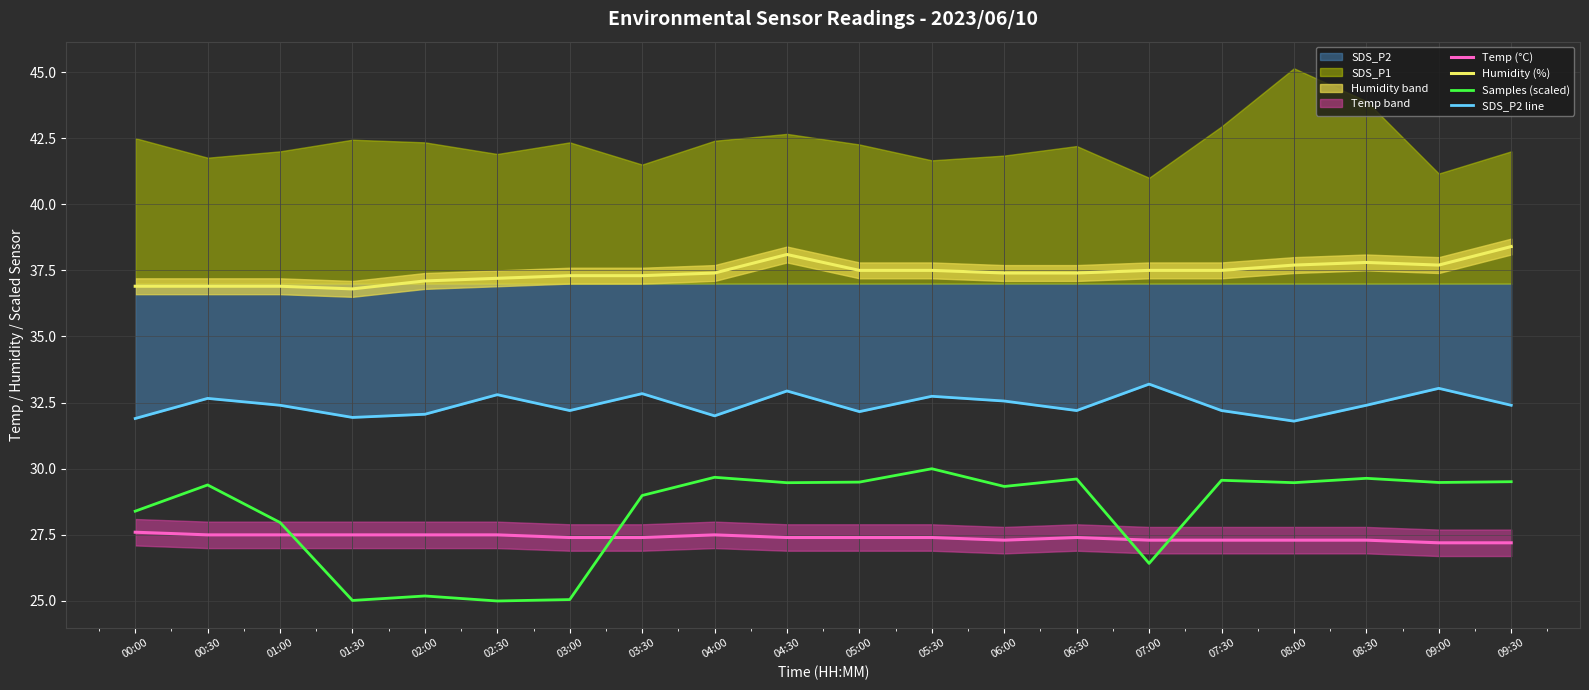

What position from the left is 07:00?

15